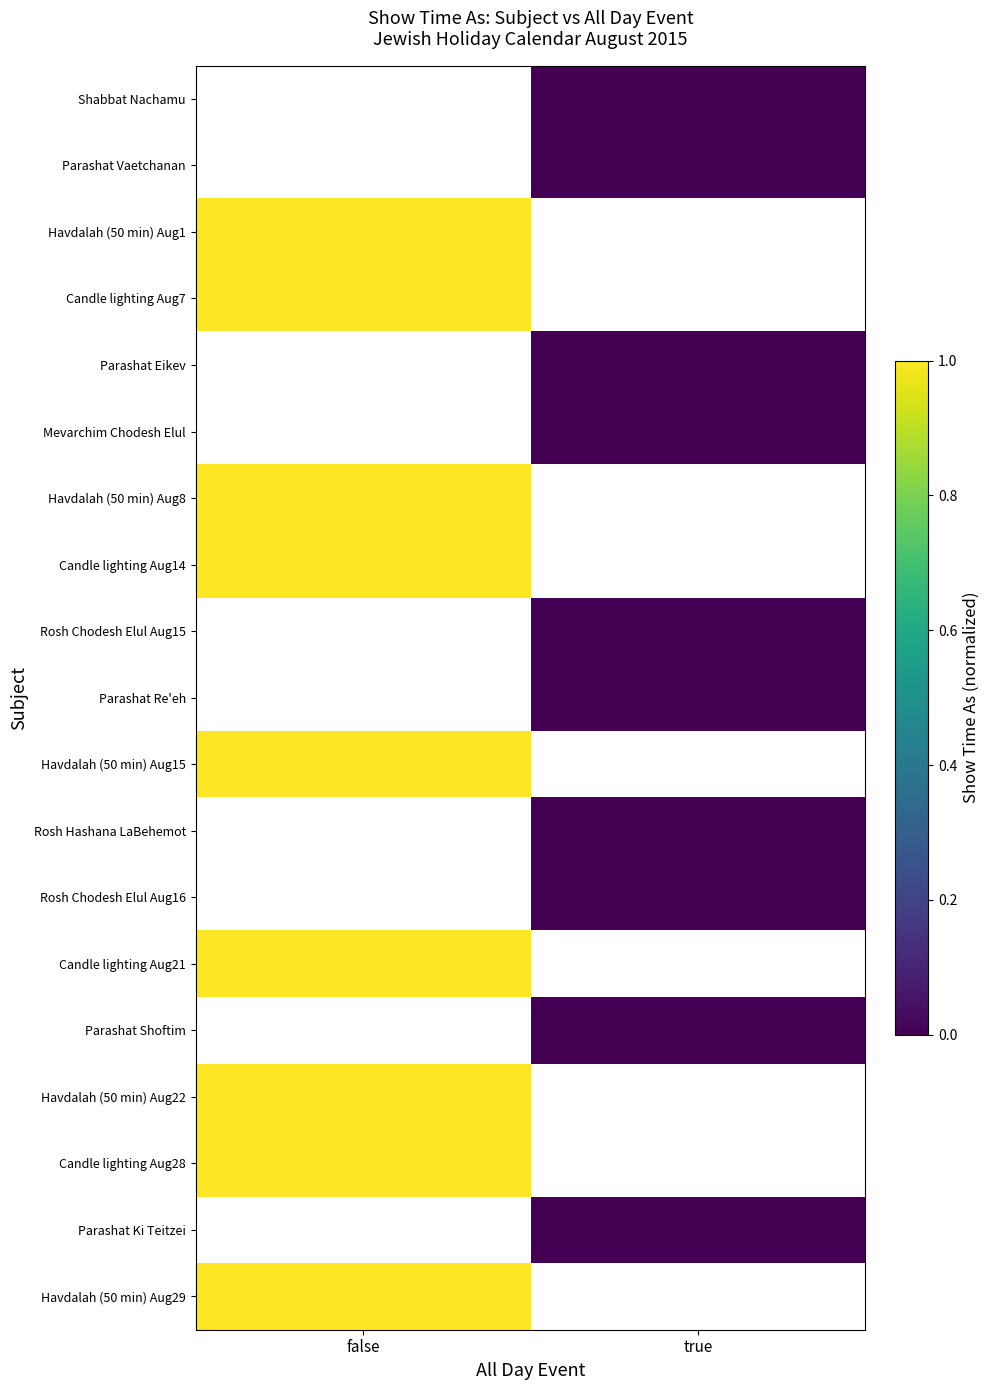

Rank the series by their average value, from highest to lowest.

Shabbat Nachamu, Parashat Vaetchanan, Havdalah (50 min) Aug1, Candle lighting Aug7, Parashat Eikev, Mevarchim Chodesh Elul, Havdalah (50 min) Aug8, Candle lighting Aug14, Rosh Chodesh Elul Aug15, Parashat Re'eh, Havdalah (50 min) Aug15, Rosh Hashana LaBehemot, Rosh Chodesh Elul Aug16, Candle lighting Aug21, Parashat Shoftim, Havdalah (50 min) Aug22, Candle lighting Aug28, Parashat Ki Teitzei, Havdalah (50 min) Aug29